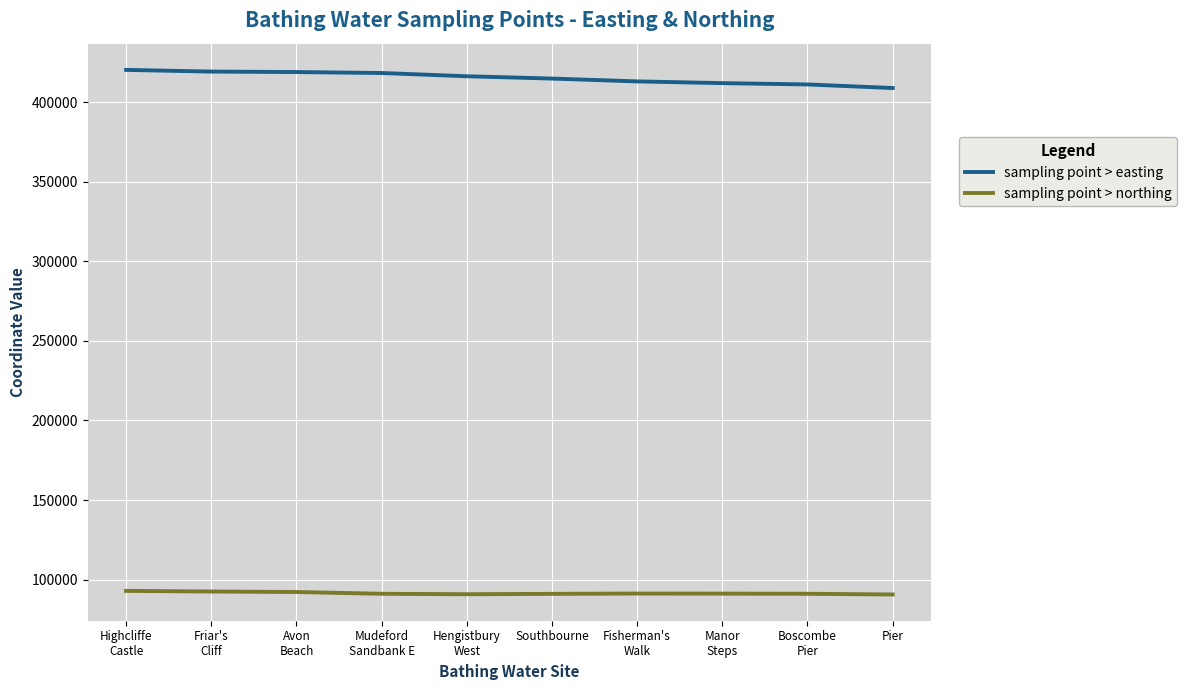

Is this an area chart (filled region under the line)?

No